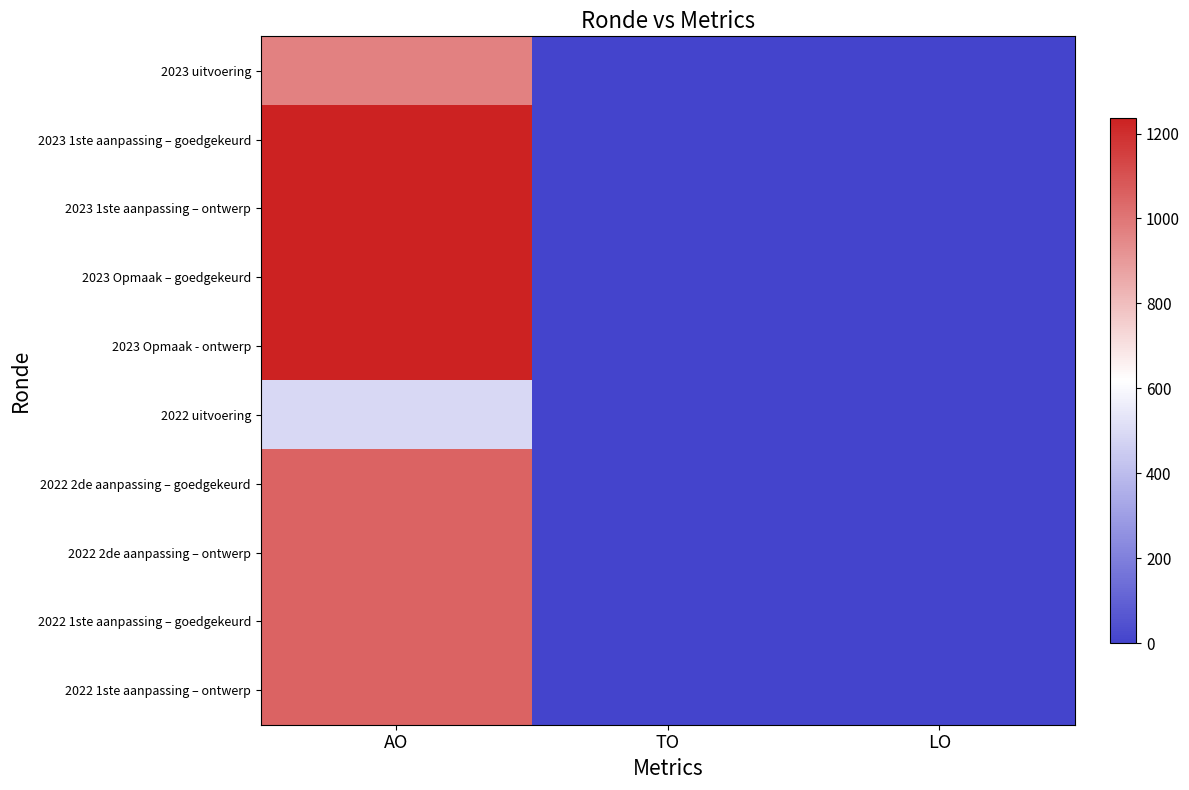

Between AO and TO, which is larger?

AO